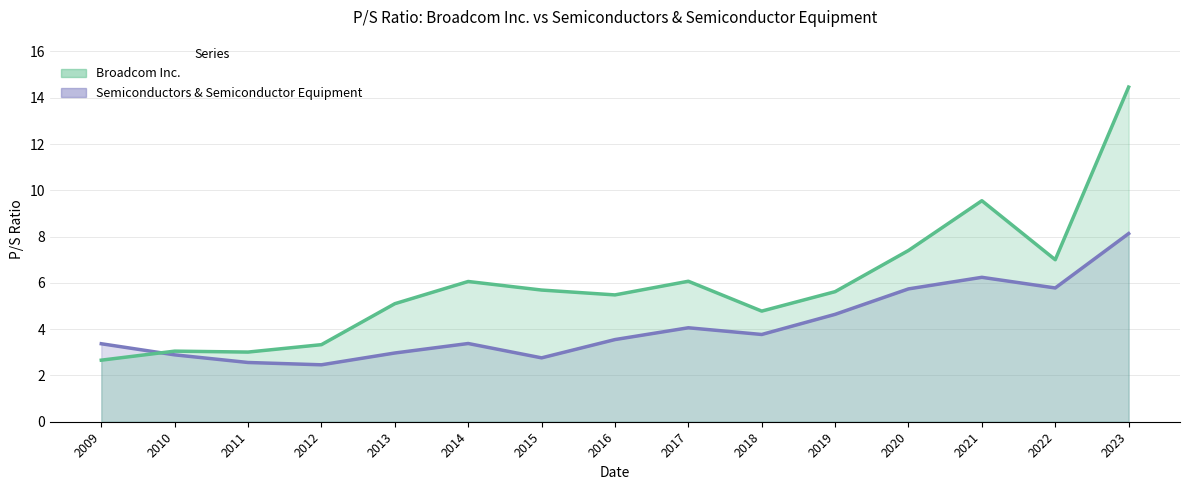

Which series has the largest total across all categories?

Broadcom Inc.